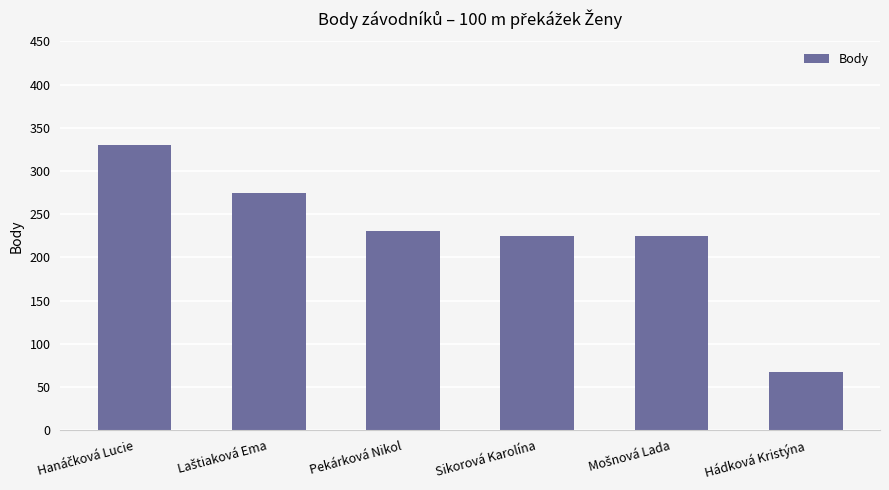

What is the sum of all values?

1352